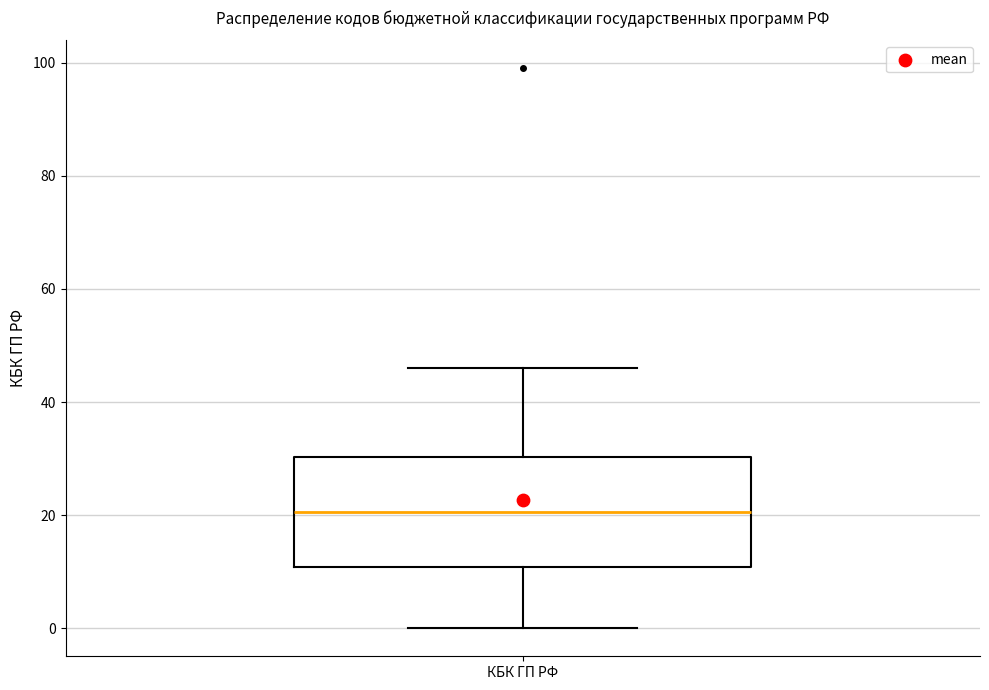

Where is the upper edge of the box for КБК ГП РФ on the y-axis? The values are not printed on the chart, so give them approximately, as read against the axis.

30